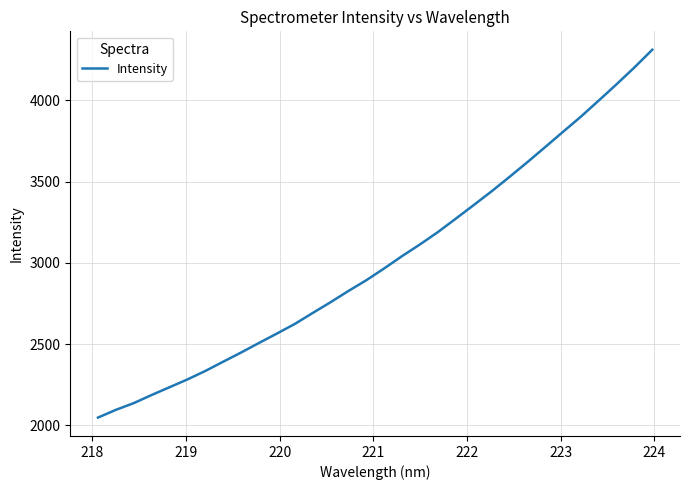

What is the greatest value displayed?

4310.4